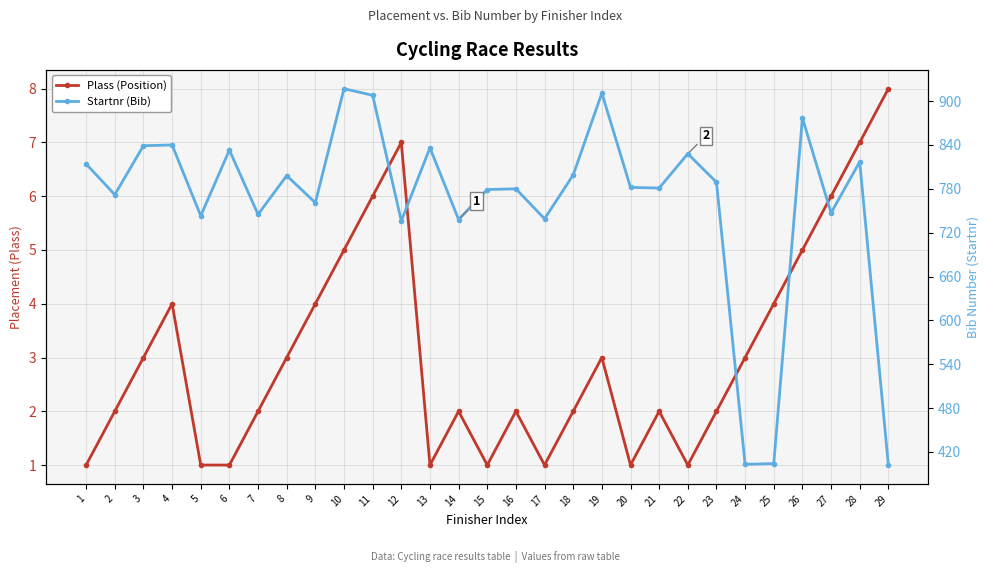

At which category does the chart reach its minimum across all series?

1